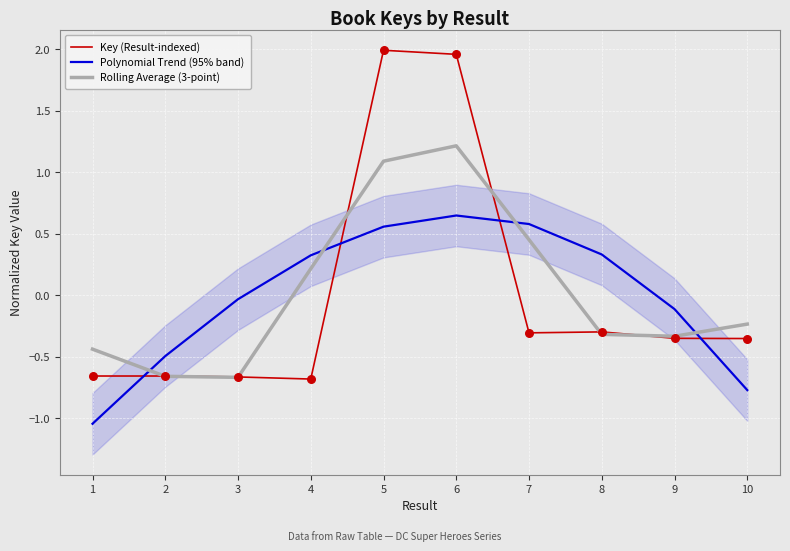

Which series reaches the minimum Y coordinate?

Polynomial Trend (95% band)